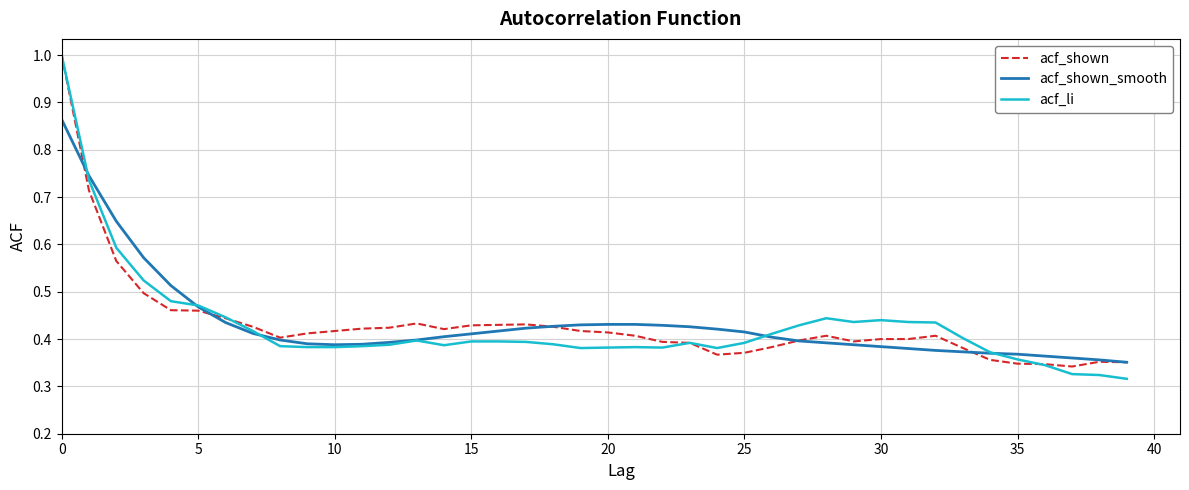

What is the highest value of the acf_li series?

1.0